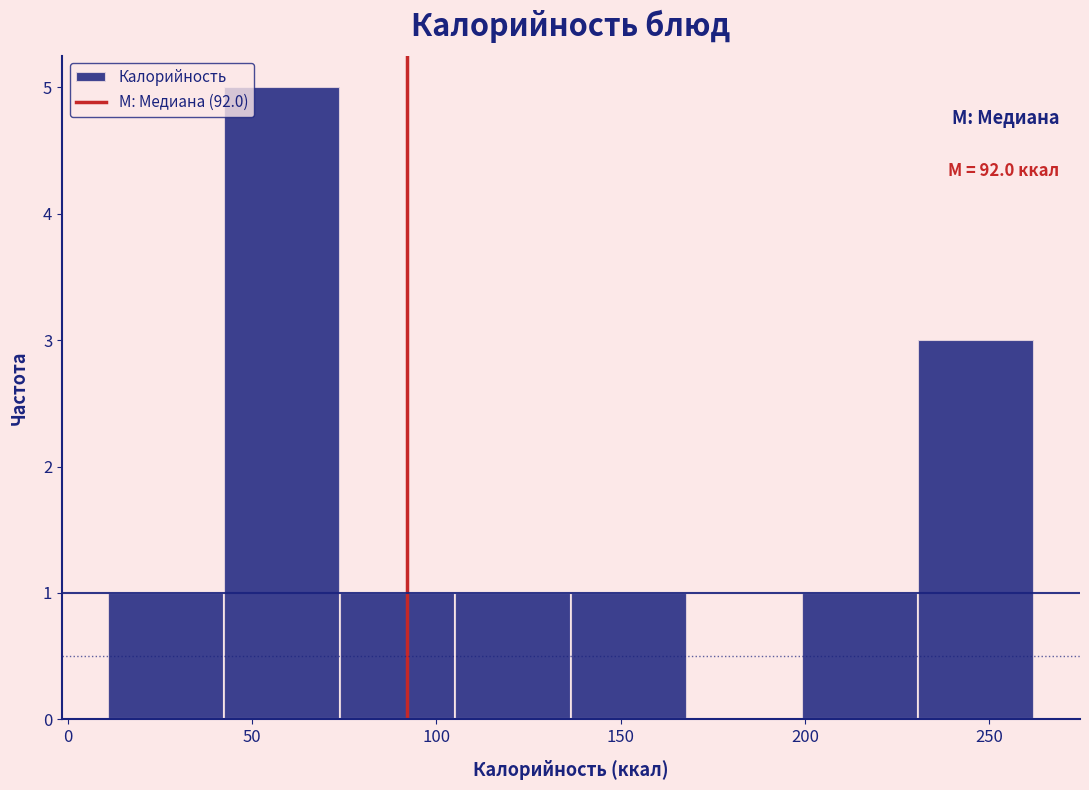

Which range on the x-axis has the tallest bar?

40 to 75